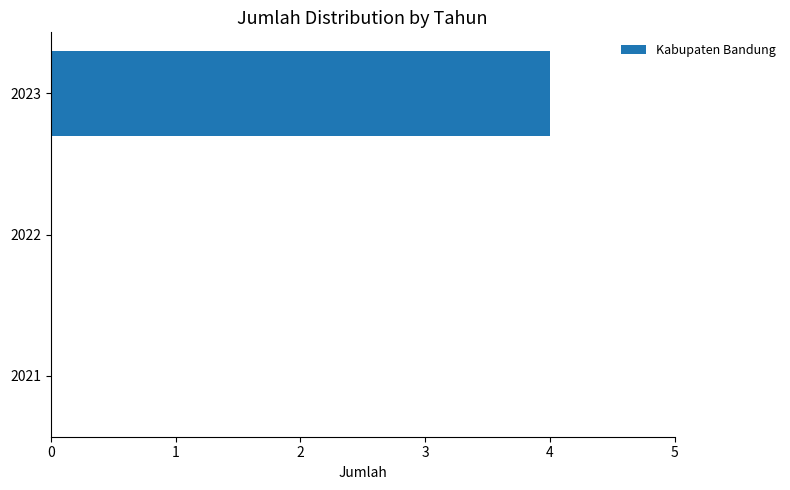

How many data points does each series have?

3